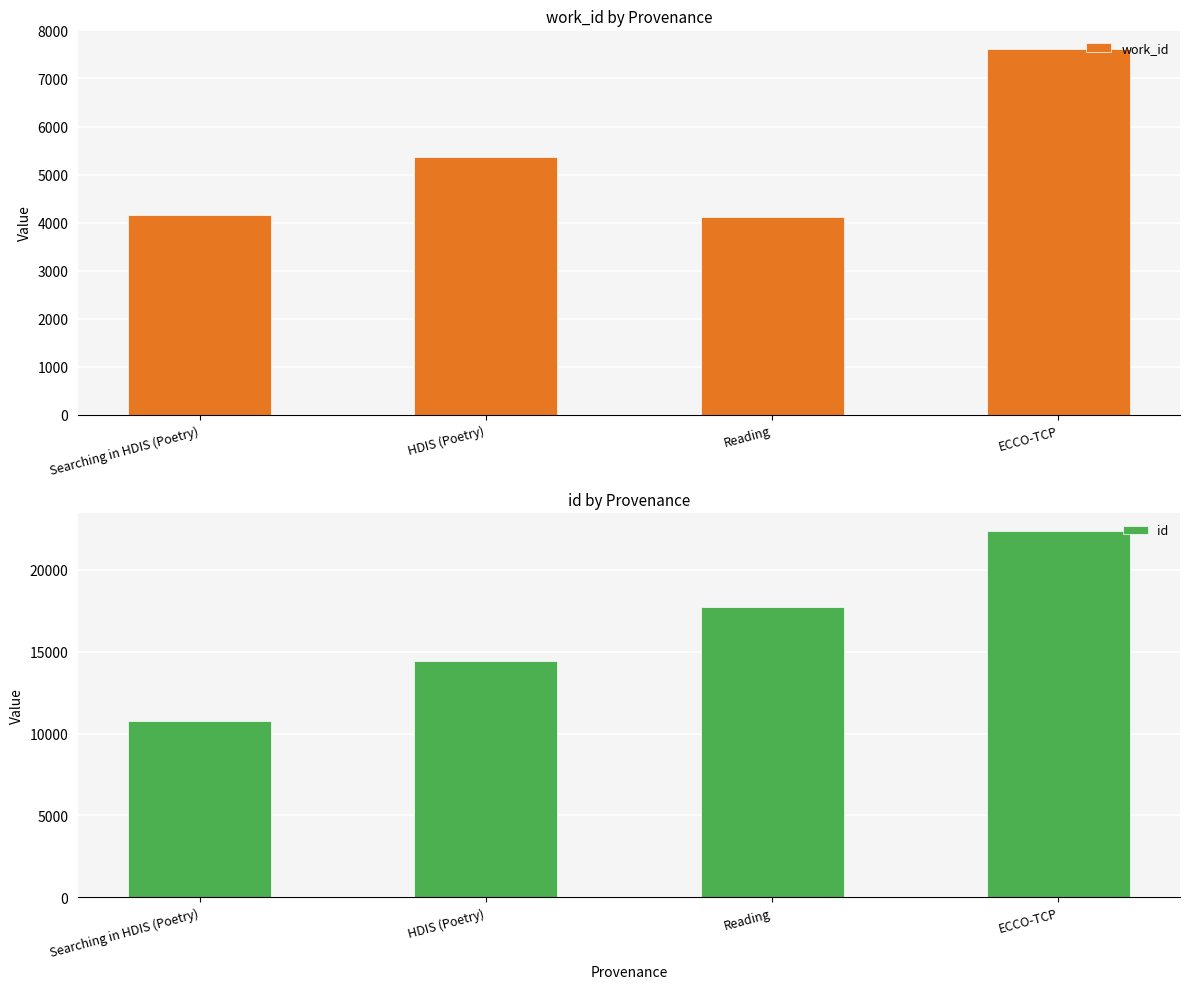

Where is work_id nearest to the value 5867?

HDIS (Poetry)